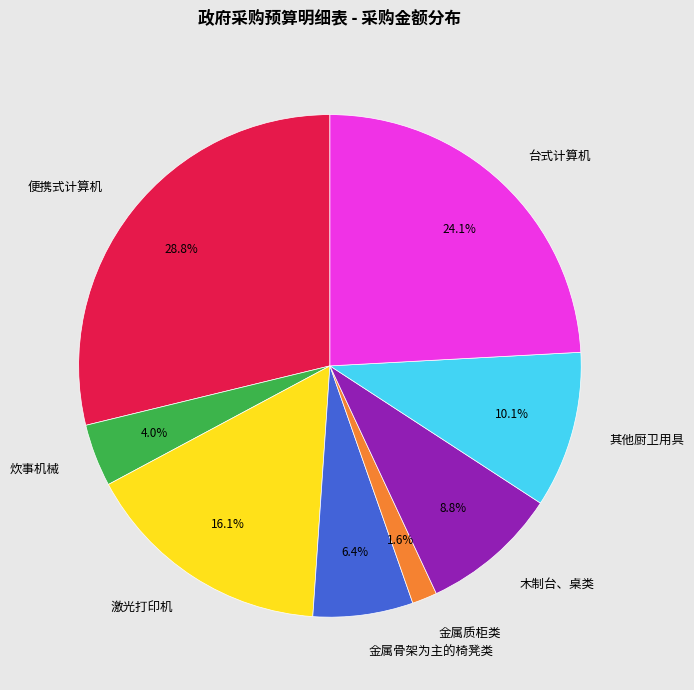

What percentage is the 便携式计算机 slice, to the nearest percent?

29%